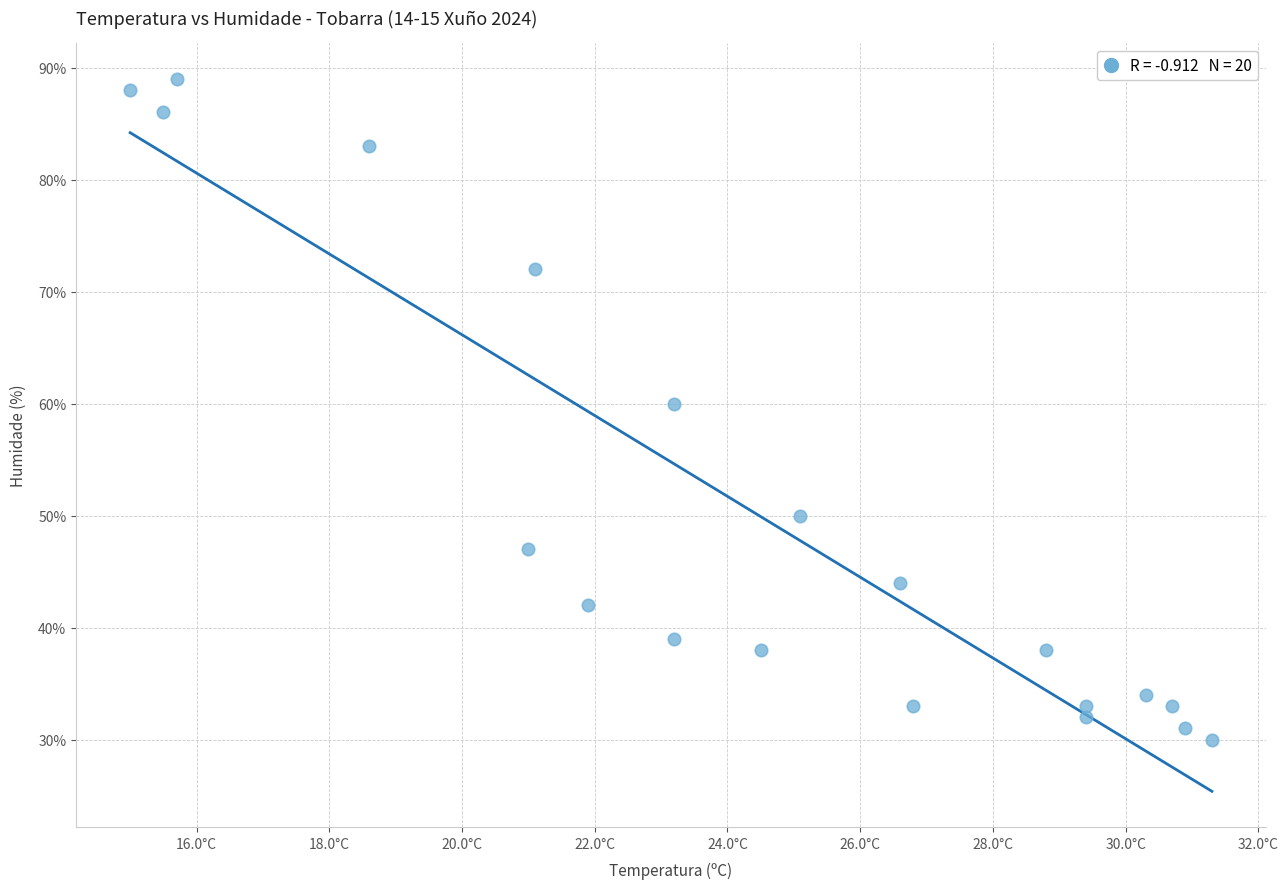

What Y value in the scatter plot is closest to 59?

60